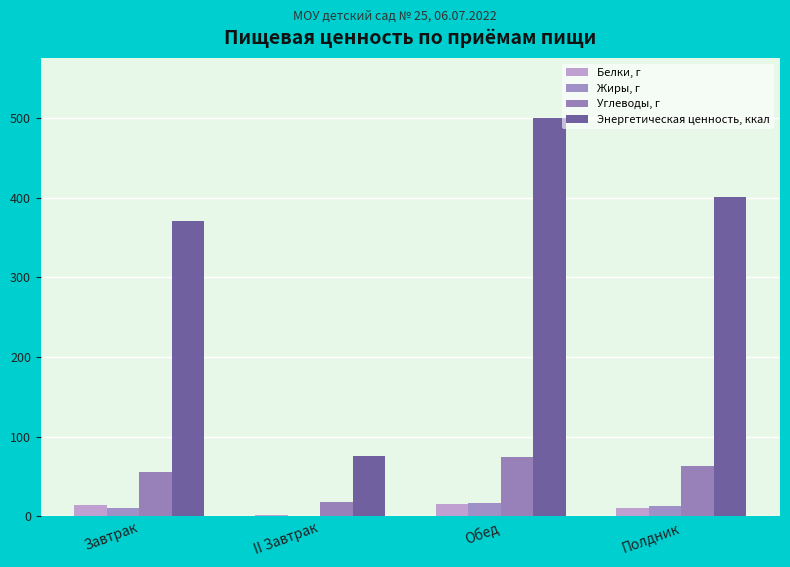

What is the smallest value displayed?

0.2